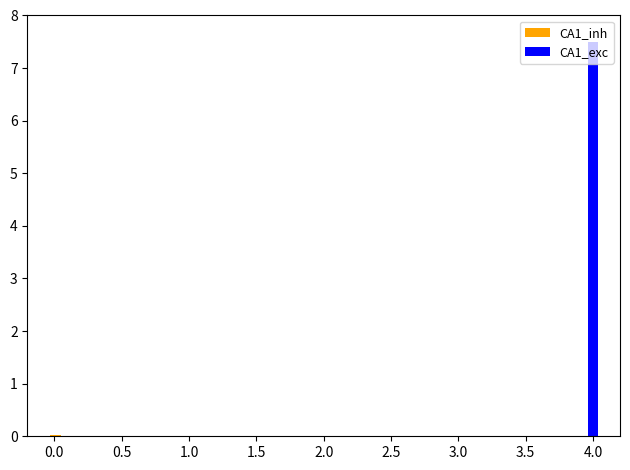

Which series changed the most between 0.0 and 0.5?

CA1_inh